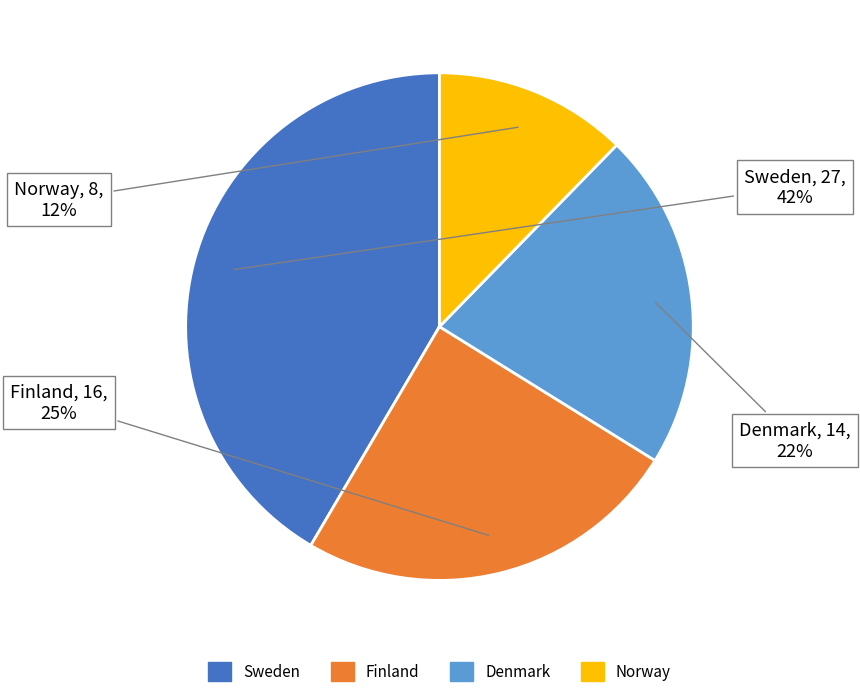

Which category has the biggest portion of the pie?

Sweden